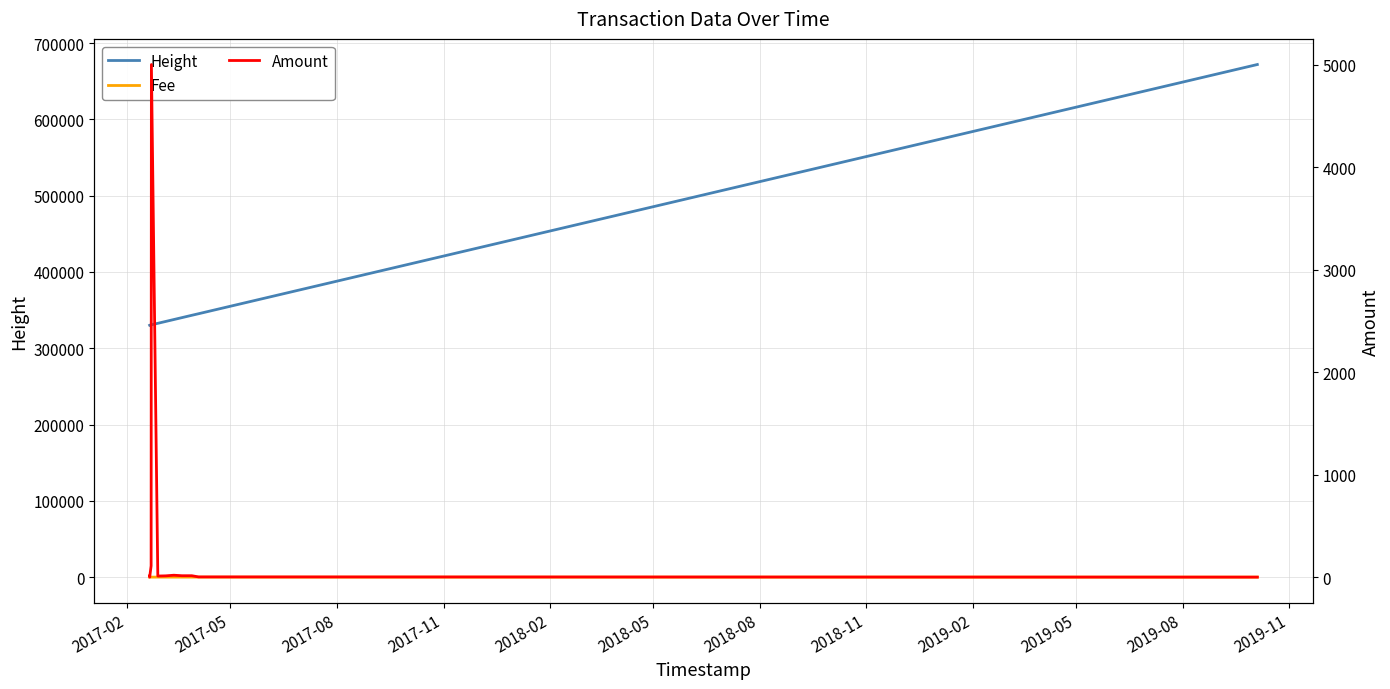

How many values in the Amount series are below 12?

5